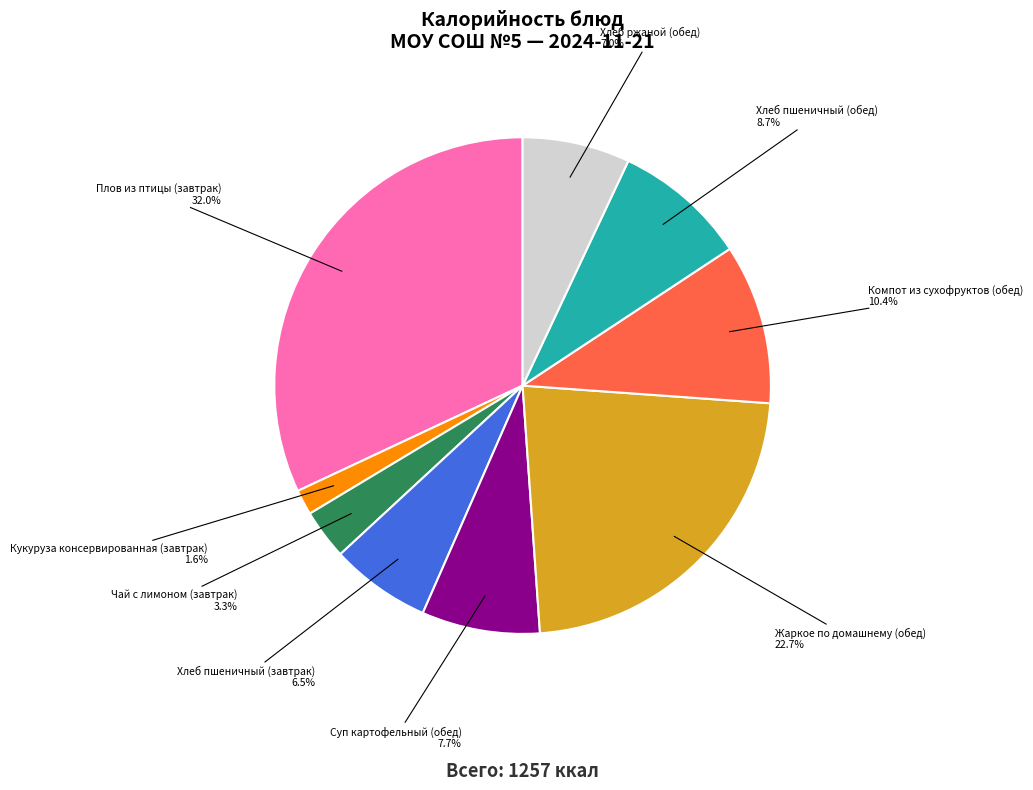

How many segments does this pie chart have?

9